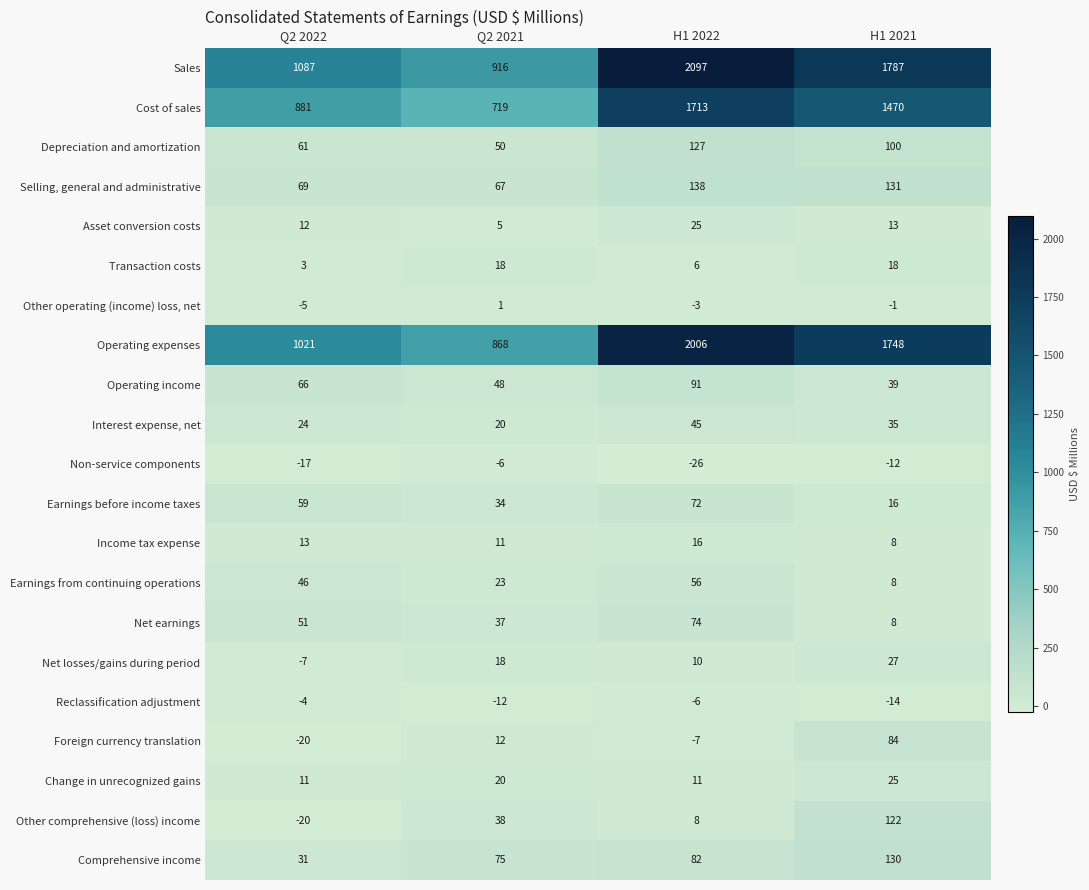

What is the difference between the maximum and minimum values in the Other operating (income) loss, net series?

6